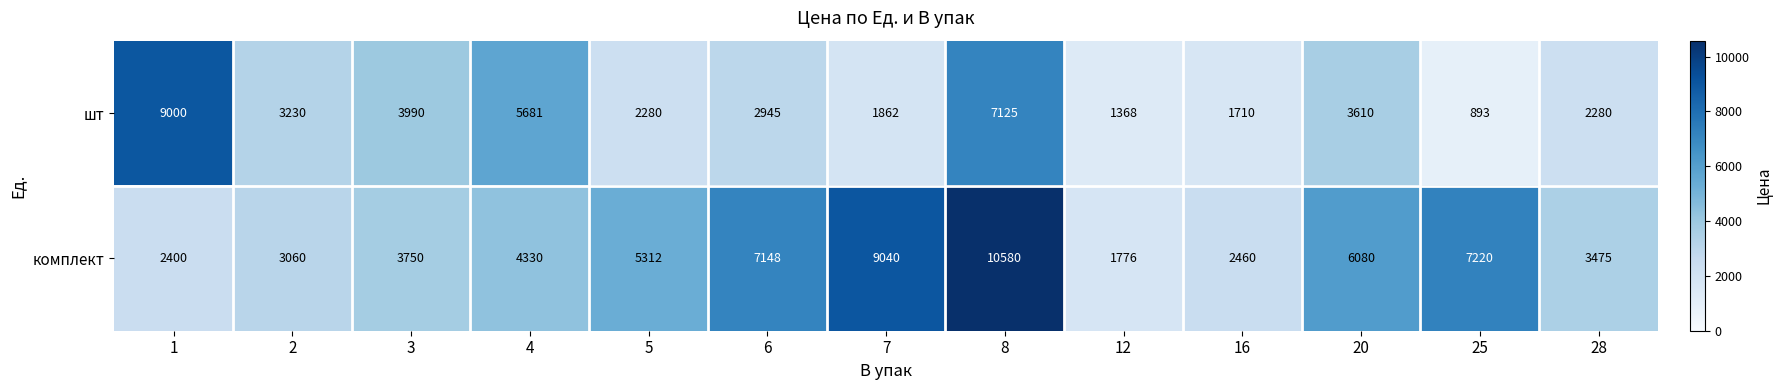

Which category has the highest value across all series?

8